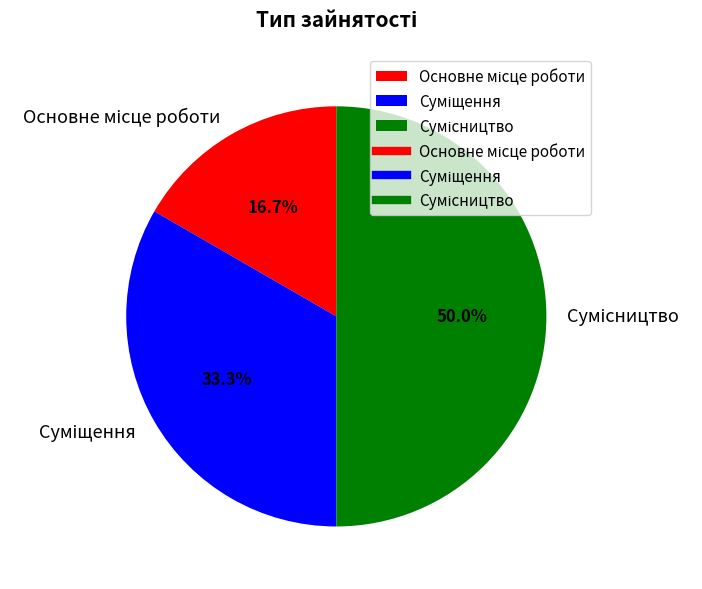

Between Суміщення and Сумісництво, which is larger?

Сумісництво